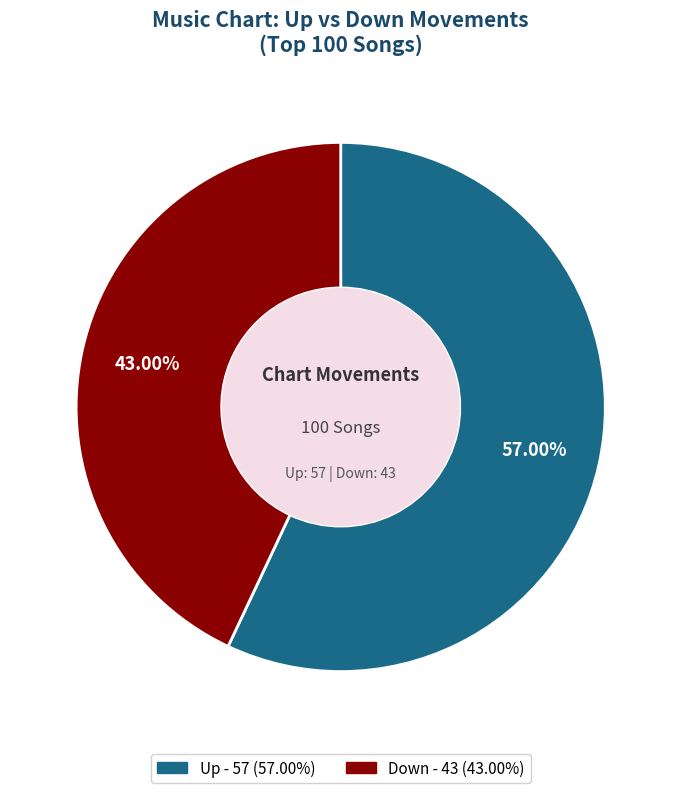

Is there any slice that represents more than half of the pie?

Yes